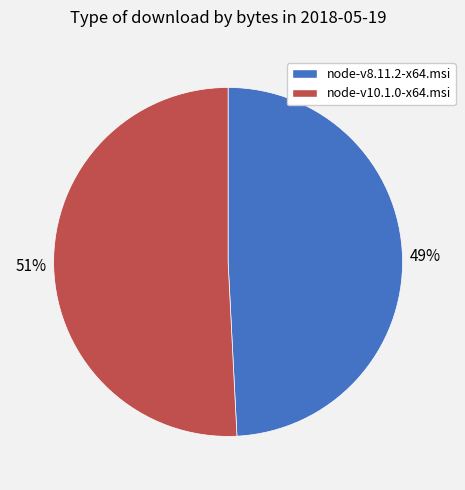

To the nearest percent, what is the average slice percentage?

50%